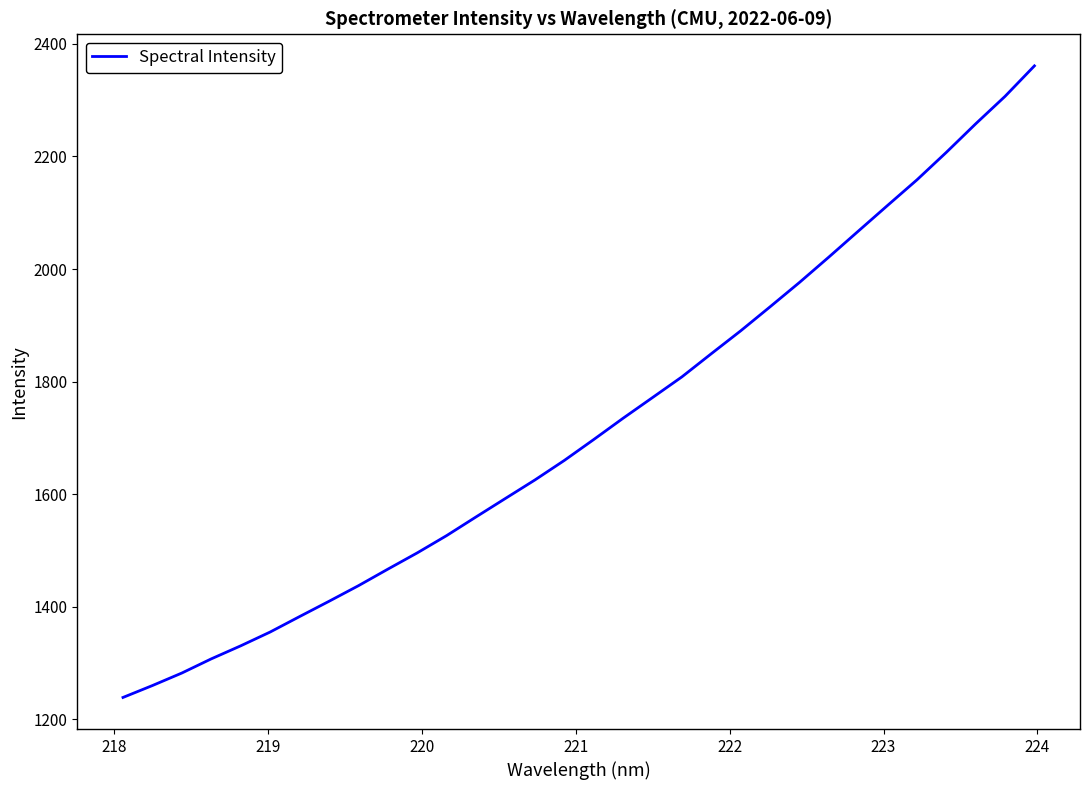

What is the average value?

1721.4